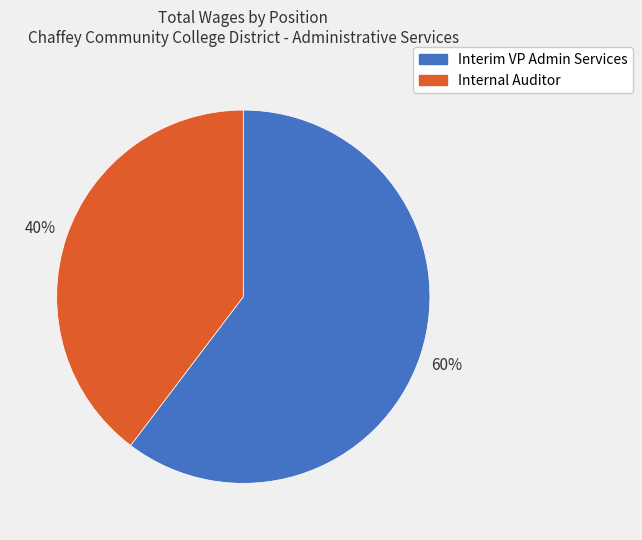

How many segments does this pie chart have?

2